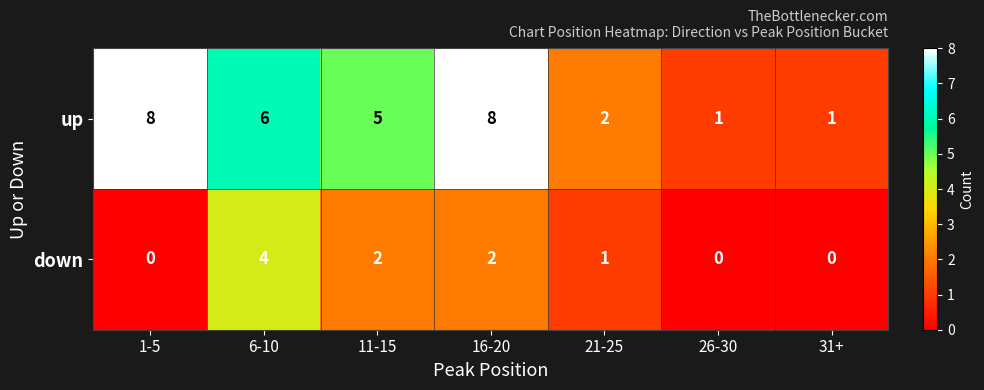

Count the up values in the range 1 to 8.

7